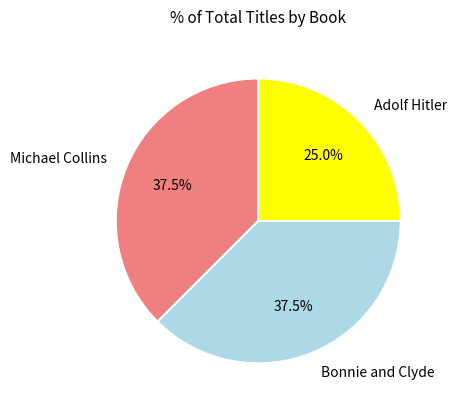

What percentage is NOT represented by Adolf Hitler?

75.0%